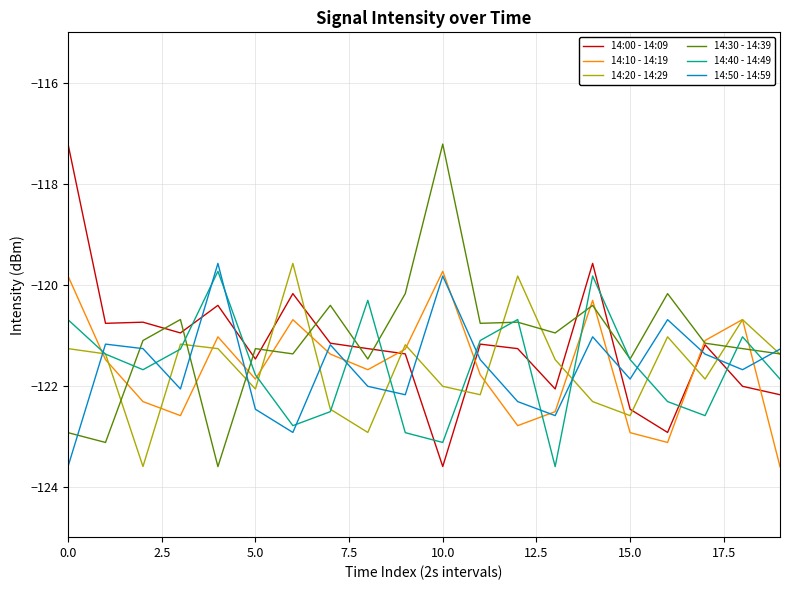

What is the maximum value shown in the chart?

-117.2